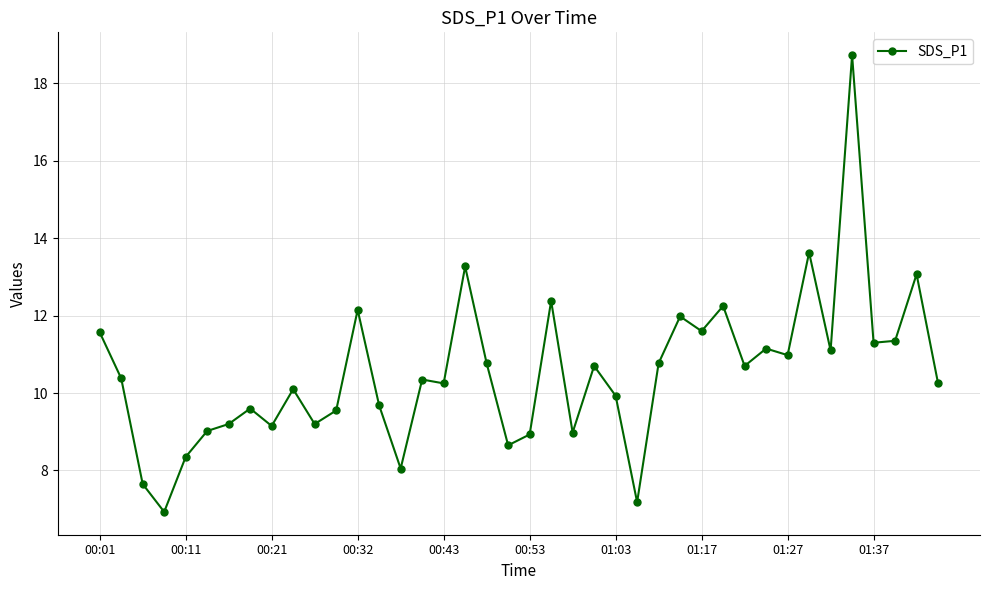

What is the smallest value displayed?

6.9